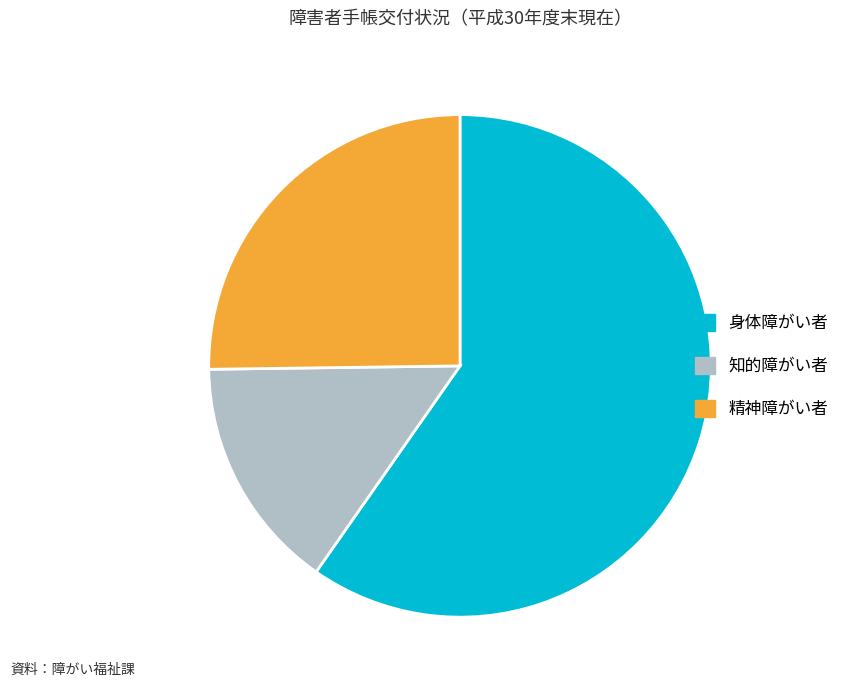

Is the sum of 精神障がい者 and 身体障がい者 greater than half?

Yes